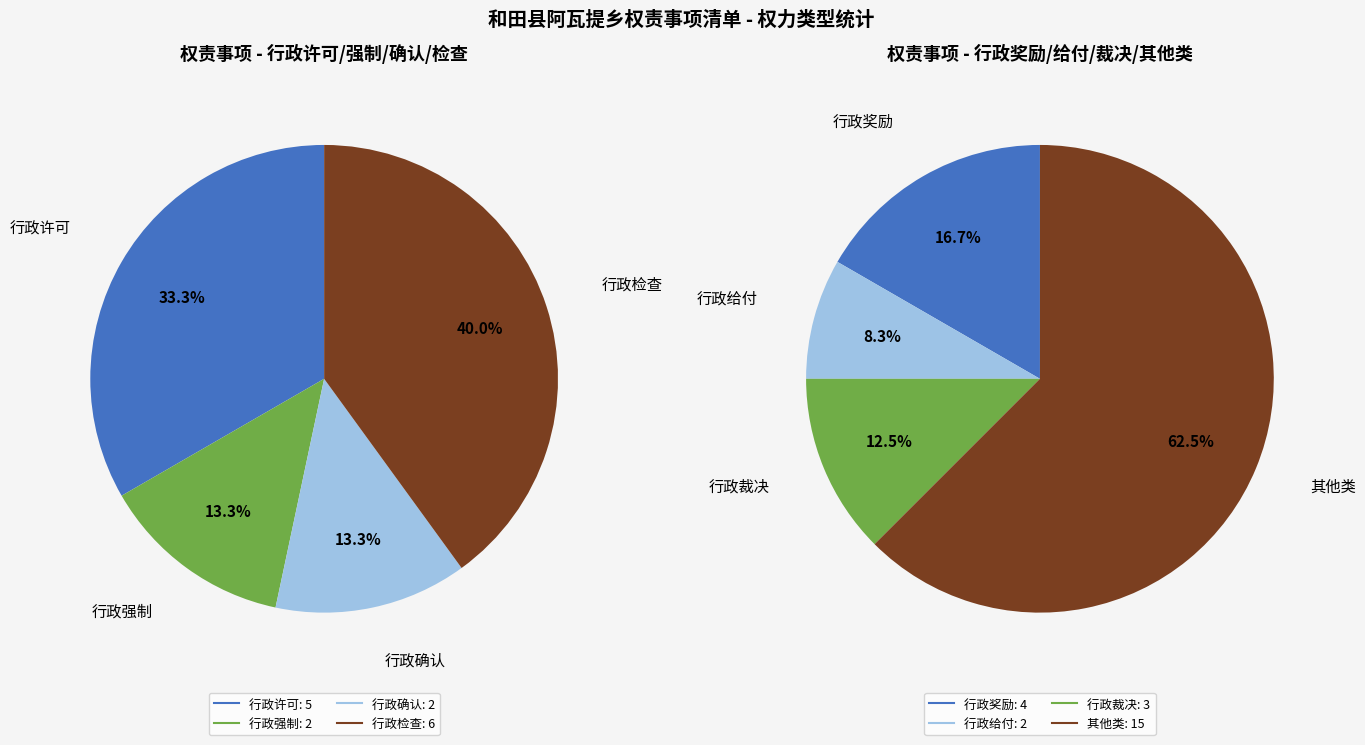

Count the number of slices in the pie.

8